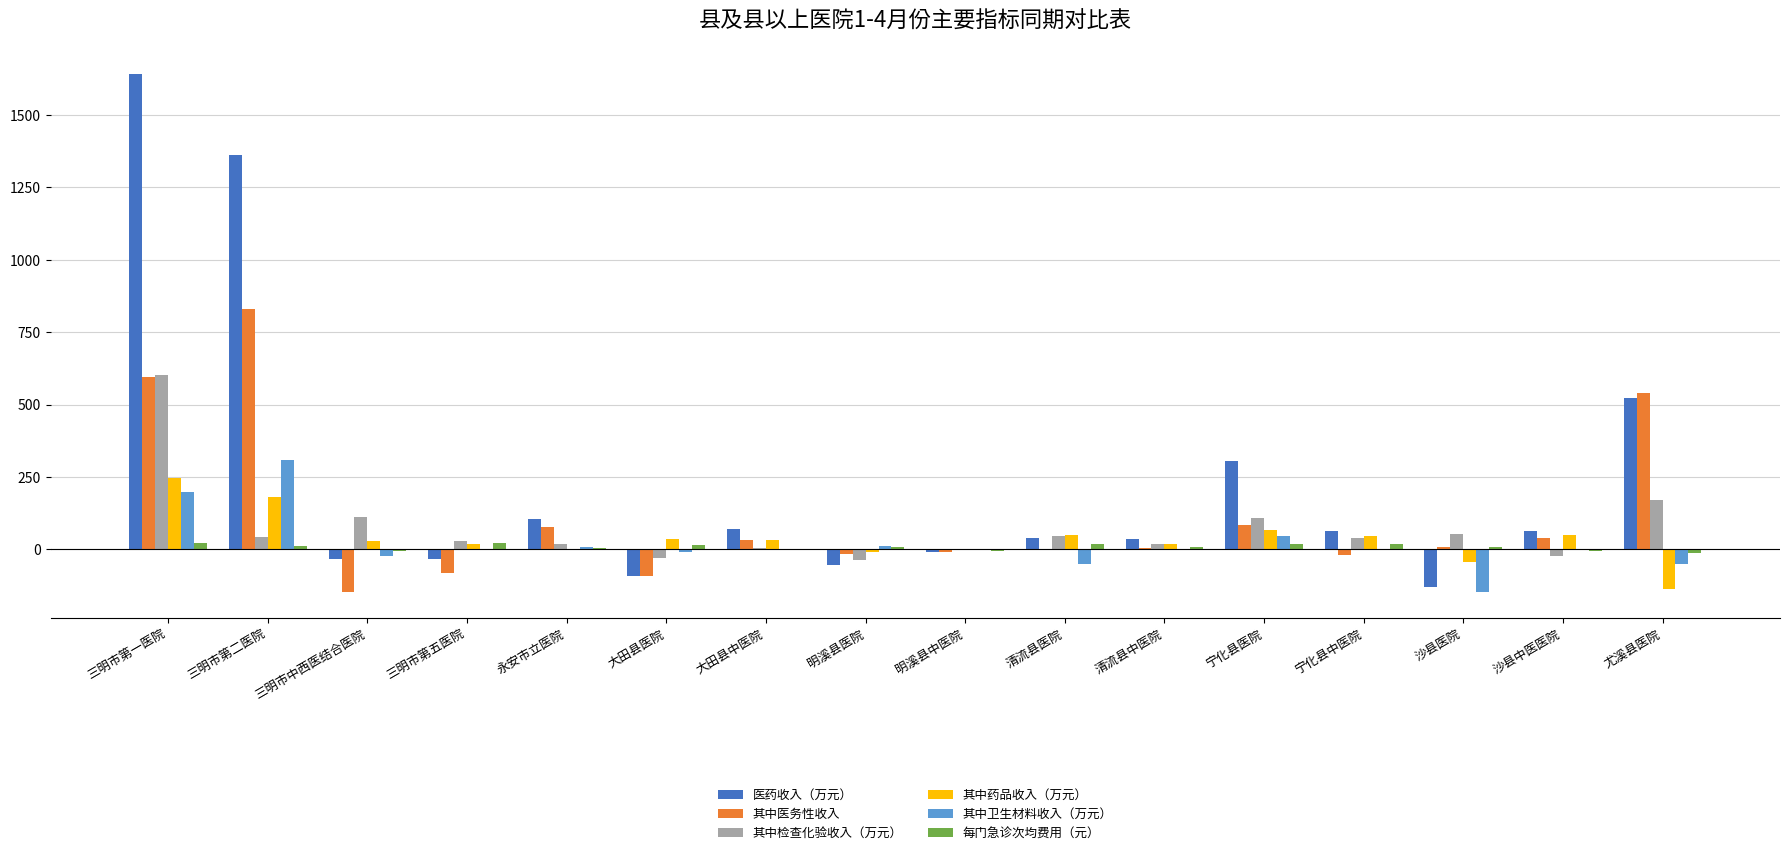

Which category has the highest value across all series?

三明市第一医院